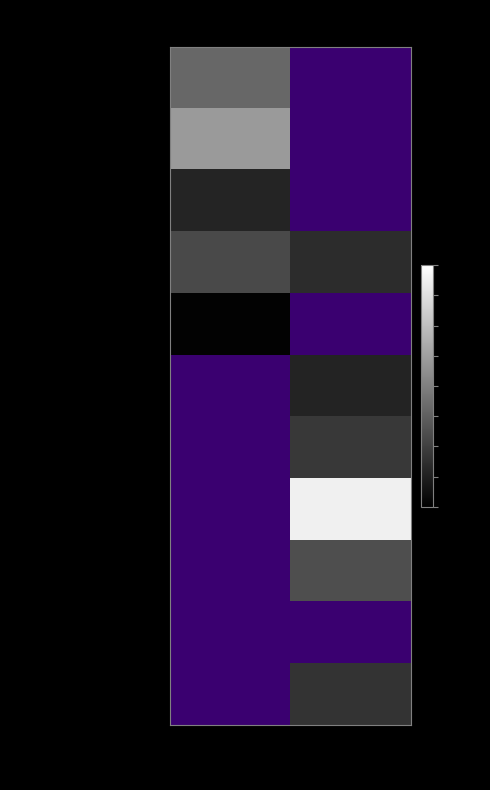

What is the smallest value displayed?

4.0